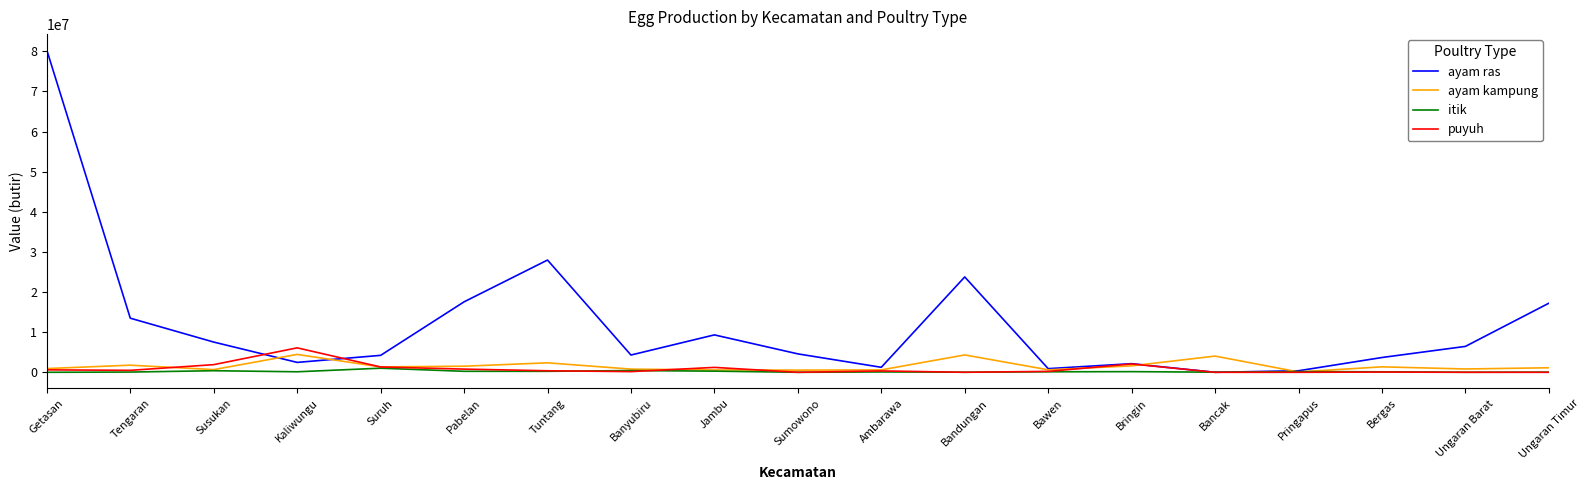

What is the average value of the itik series?

190723